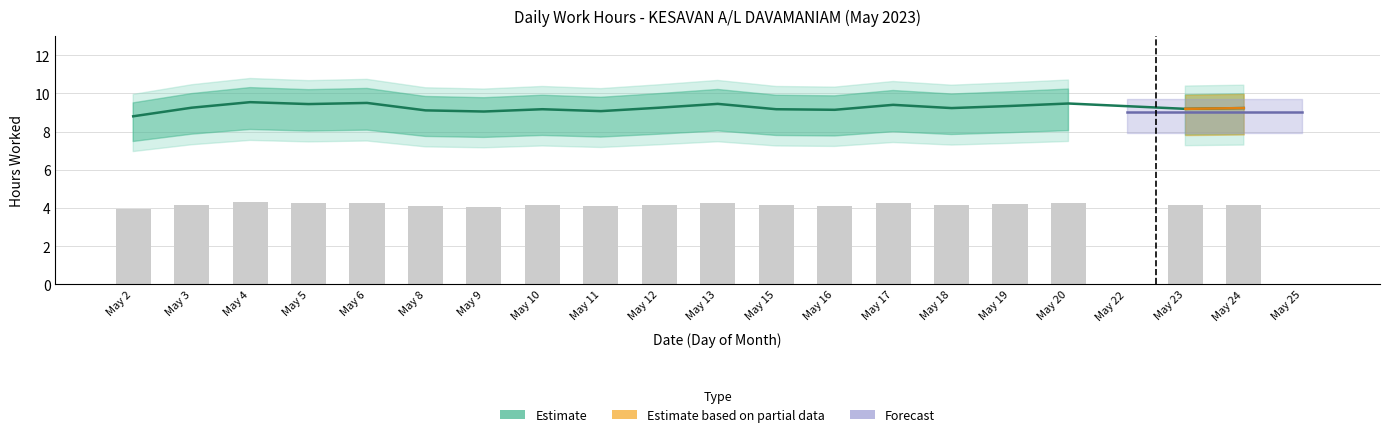

What is the difference between the maximum and minimum values?

0.7